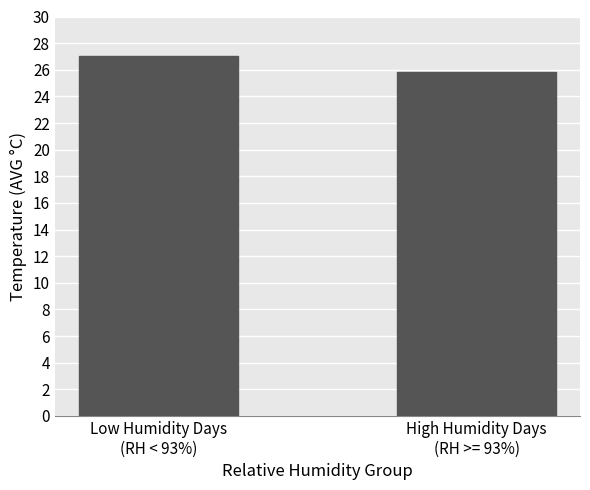

What is the maximum value shown in the chart?

27.0